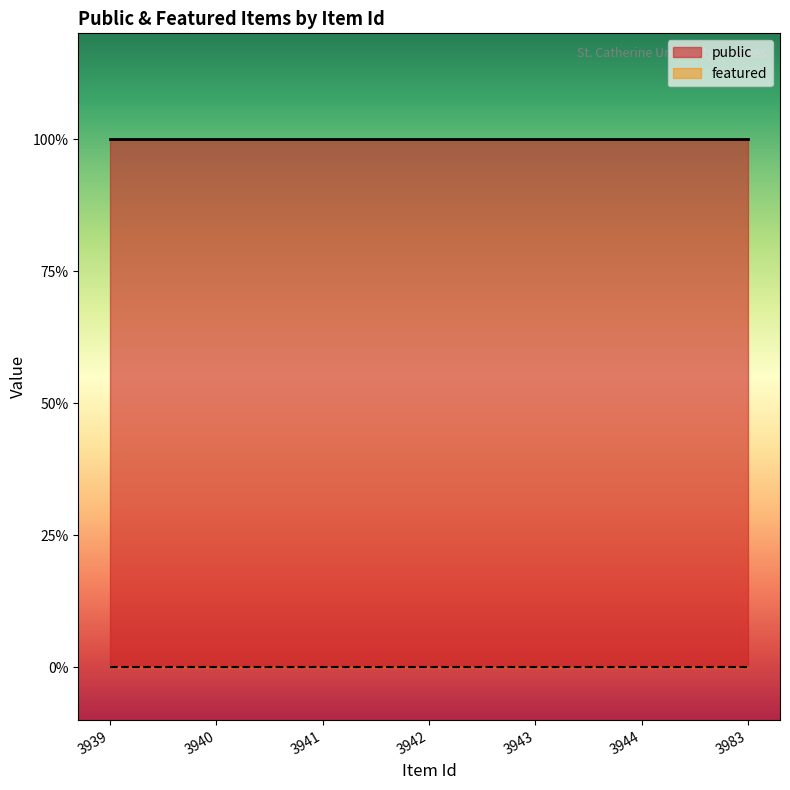

Reading left to right, what are all the values shown in this chart?

public: 3939=1	3940=1	3941=1	3942=1	3943=1	3944=1	3983=1
featured: 3939=0	3940=0	3941=0	3942=0	3943=0	3944=0	3983=0